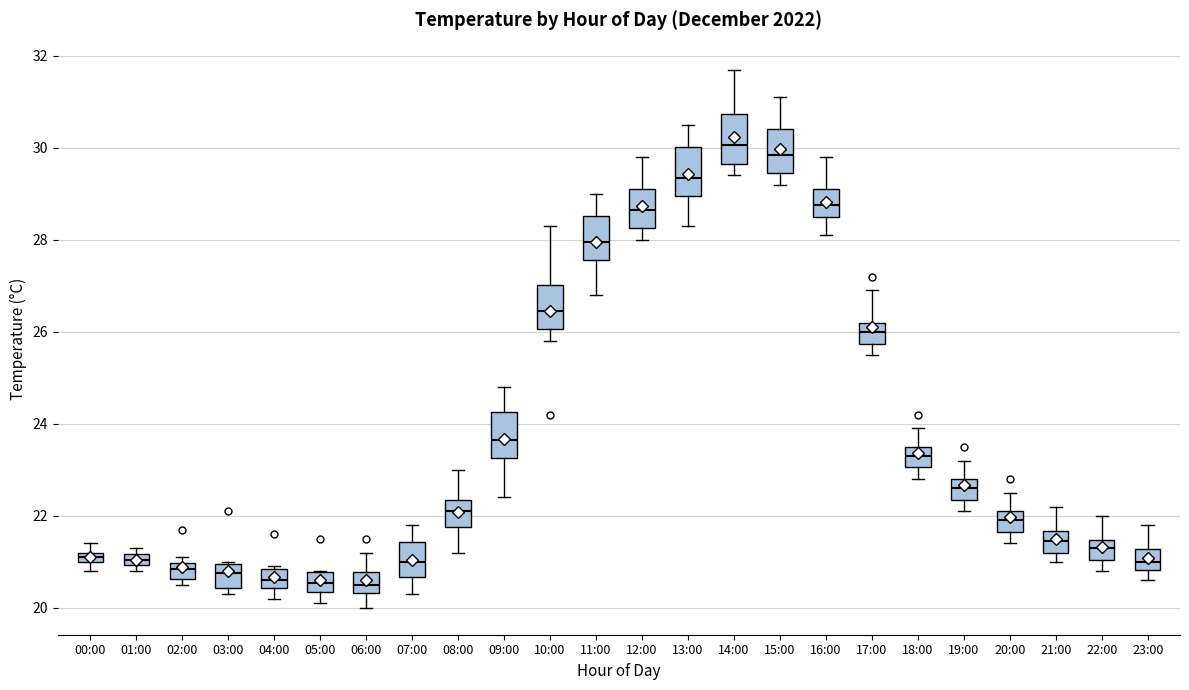

Where does the upper whisker of the box for 16:00 end on the y-axis? The values are not printed on the chart, so give them approximately, as read against the axis.

29.8